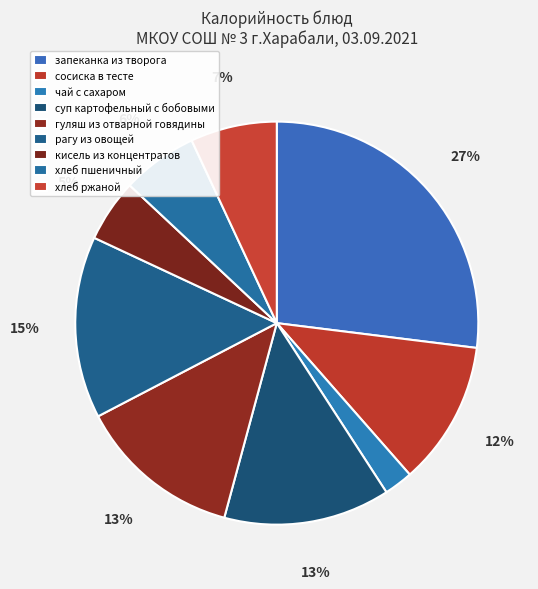

To the nearest percent, what portion does хлеб ржаной represent?

7%